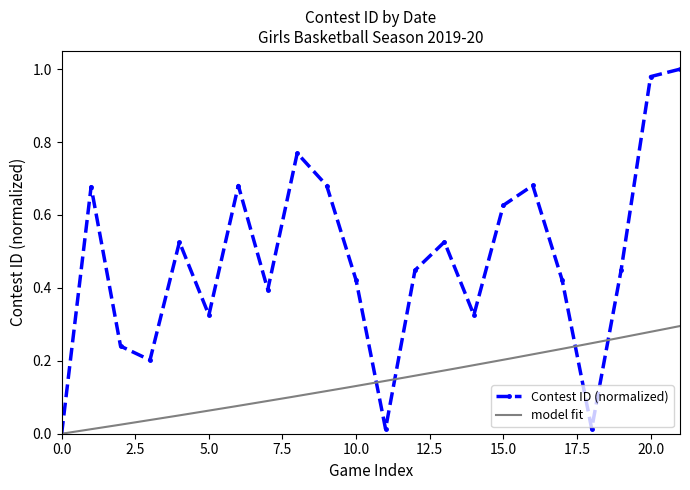

True or false: Contest ID (normalized) has more than 1 interior local peaks.

True